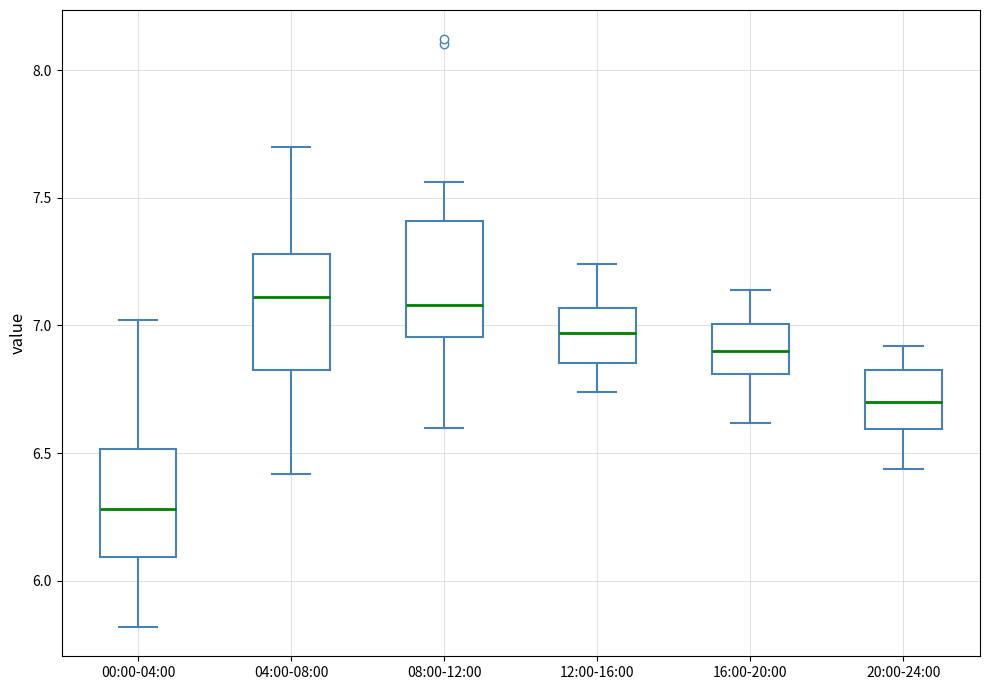

Which box has the lowest median line?

00:00-04:00